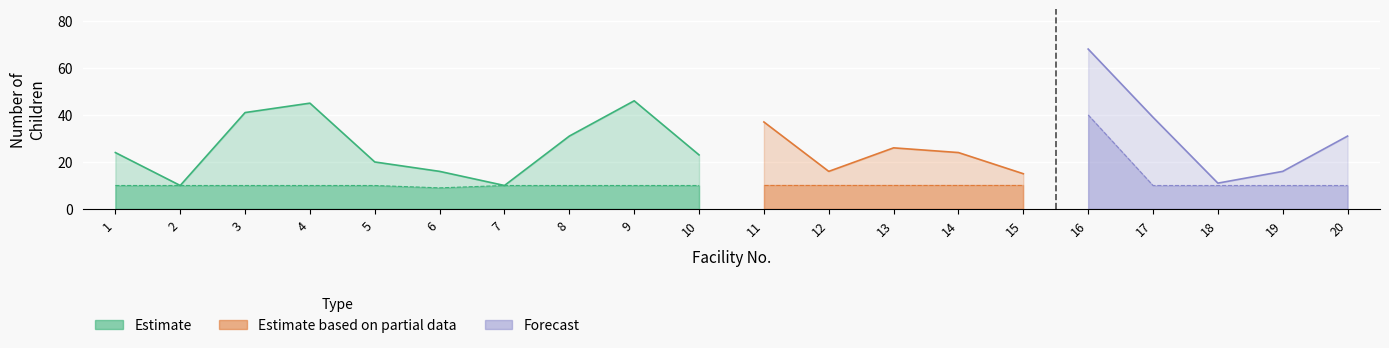

Read the Registered Children value at 10, to the nearest 10.

20